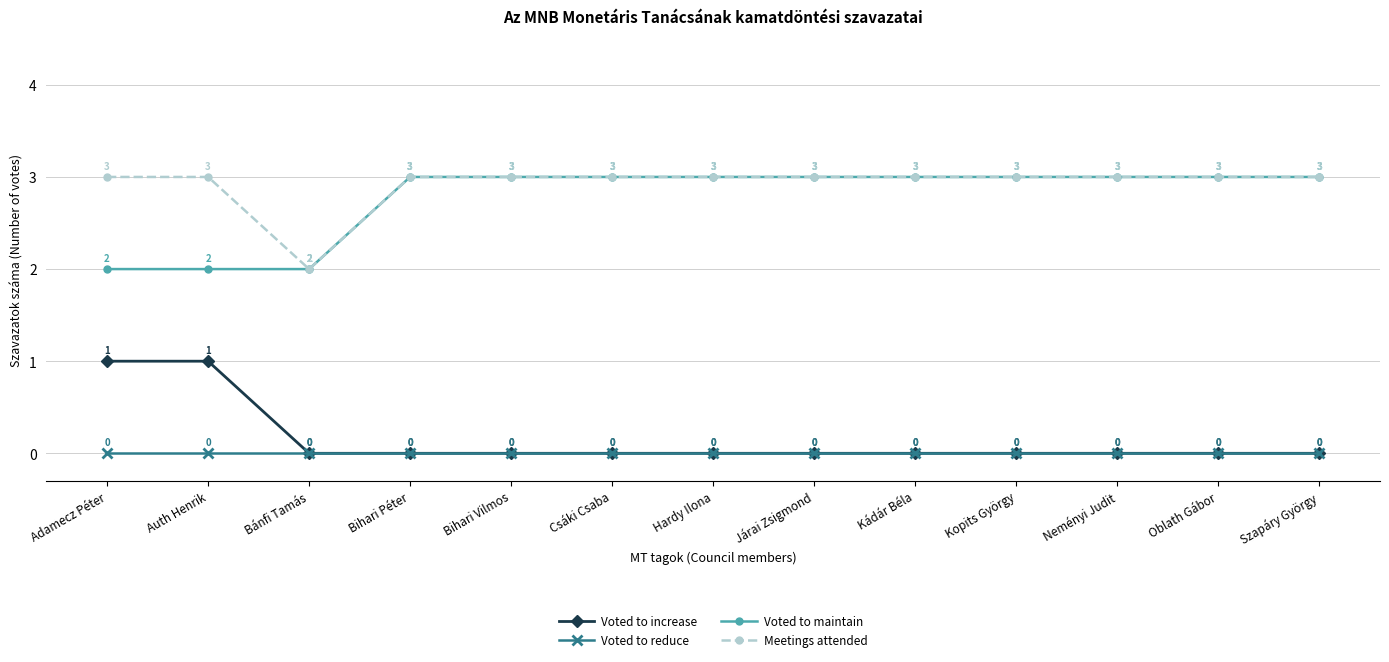

How many categories are shown in the chart?

13